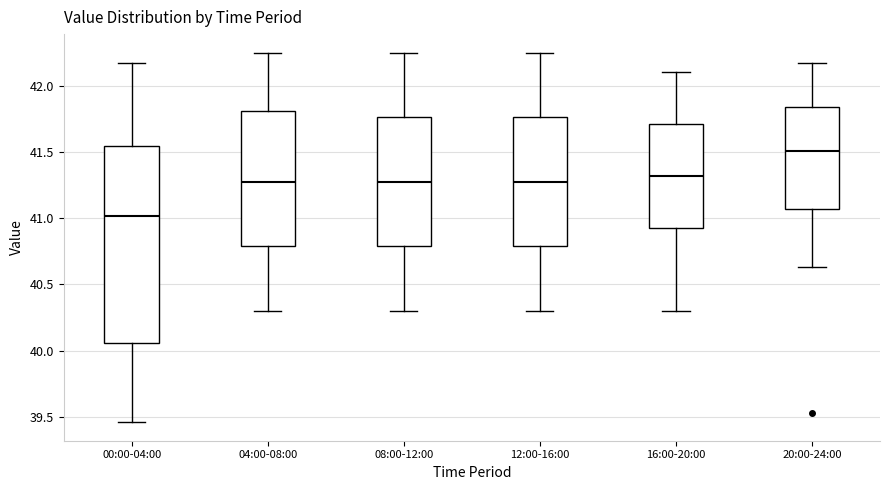

Where does the median line of the box for 12:00-16:00 sit on the y-axis? The values are not printed on the chart, so give them approximately, as read against the axis.

41.30